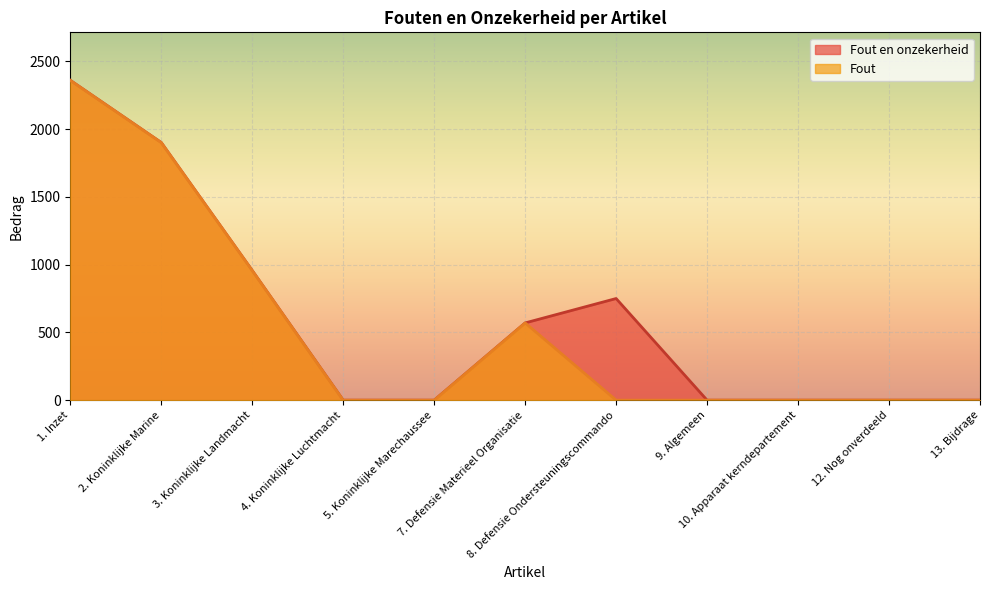

True or false: Fout has more than 2 interior local peaks.

False